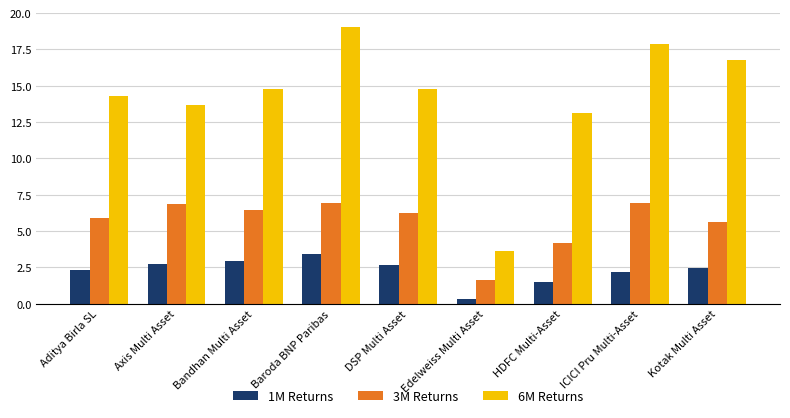

Does the chart contain any negative values?

No